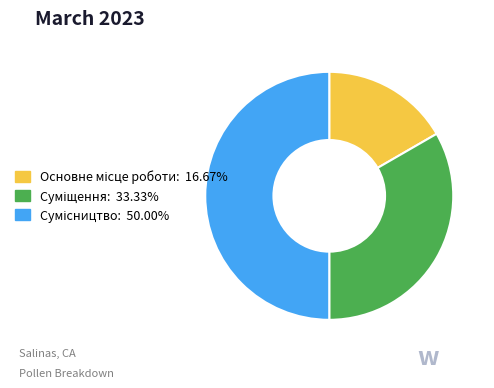

Which slice is the smallest?

Основне місце роботи